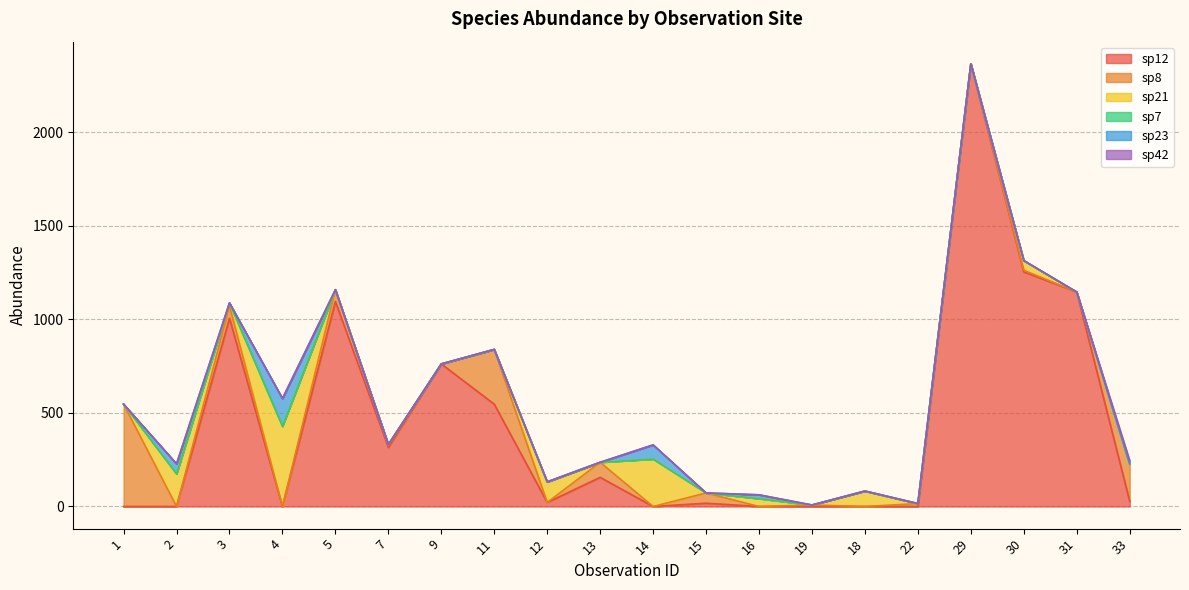

At which category is the sum across all series the highest?

29